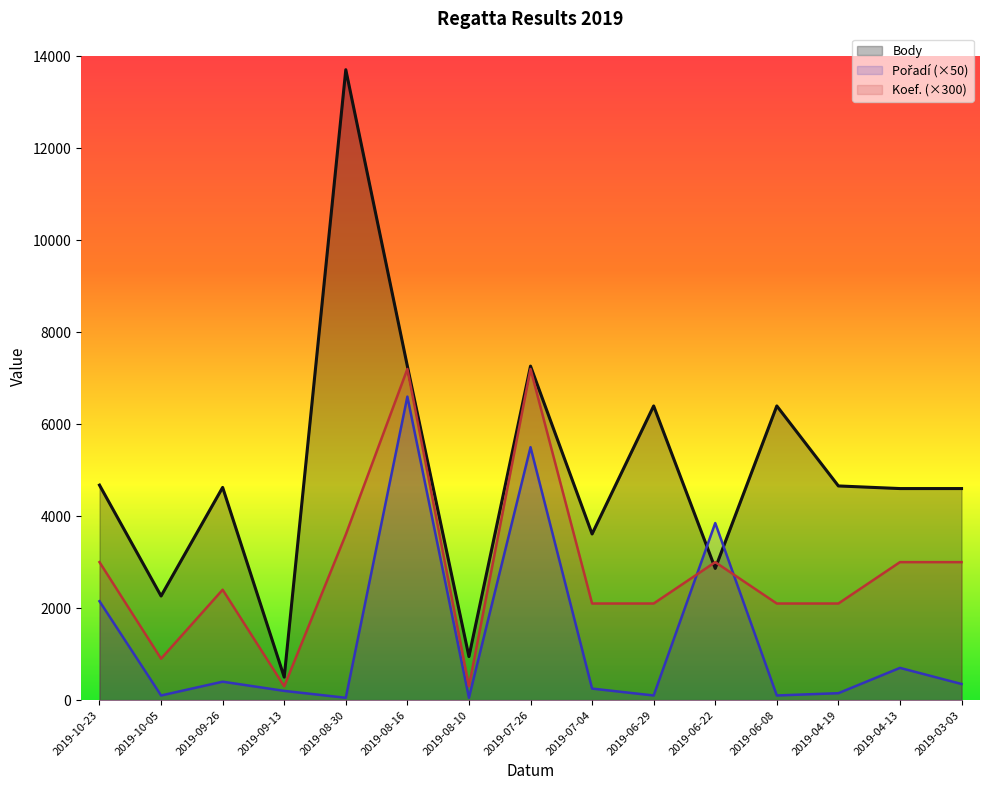

True or false: Koef. has a value of 905 at 2019-03-03.

False